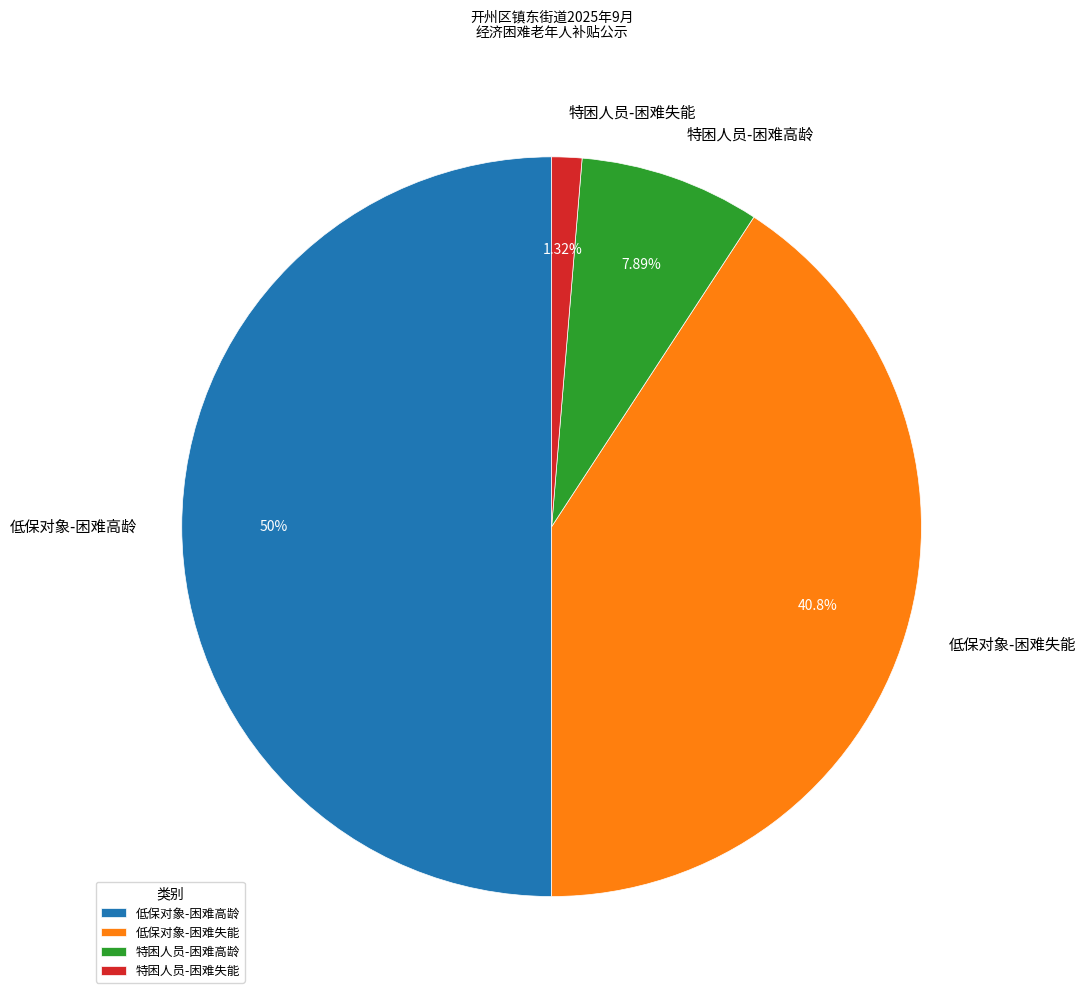

Which has a higher value, 特困人员-困难高龄 or 低保对象-困难失能?

低保对象-困难失能